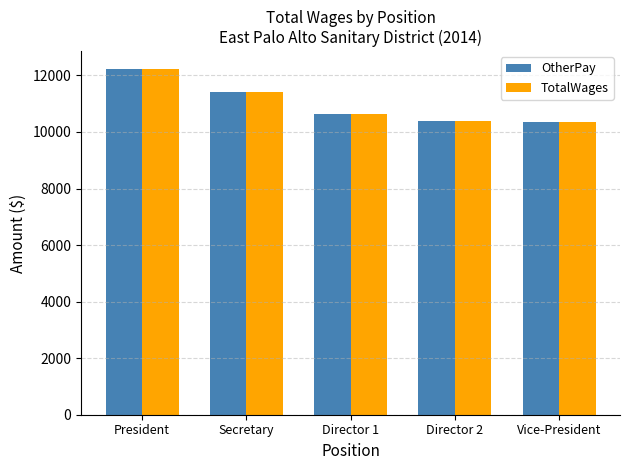

What is the value of the OtherPay bar at the 2nd from the left?

11402